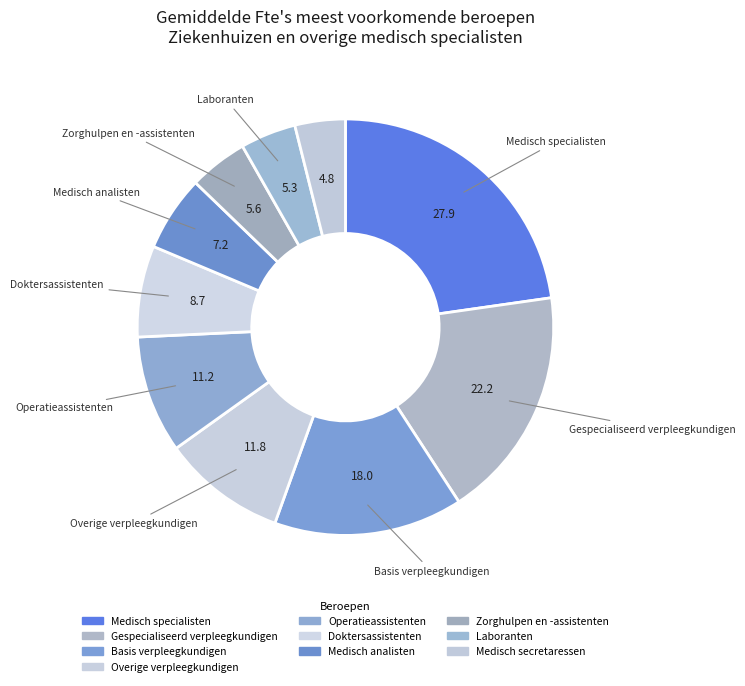

To the nearest percent, what percentage of the pie is Medisch specialisten?

23%